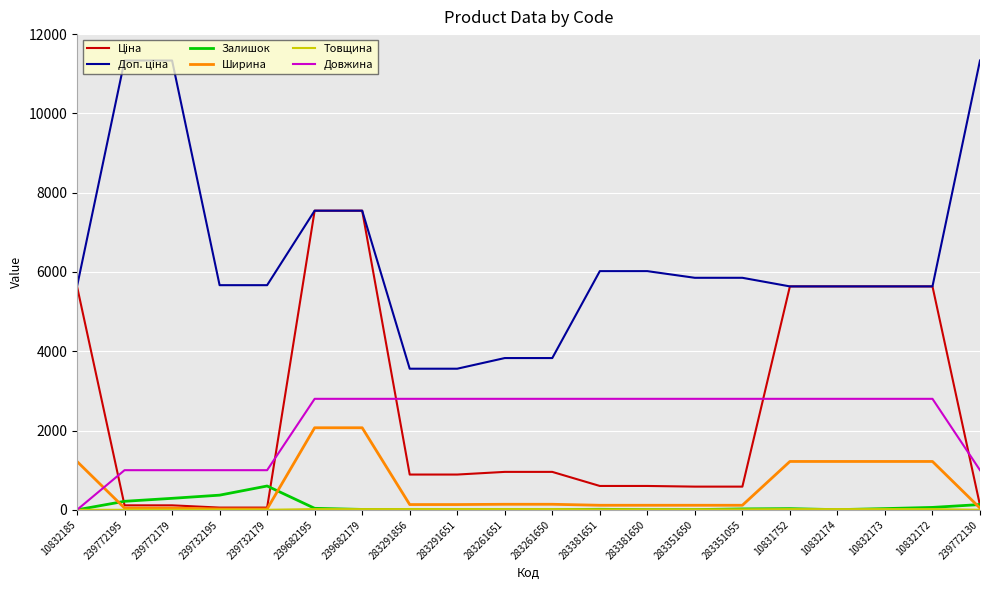

Between 239732179 and 283381651, which series saw the biggest shift?

Довжина